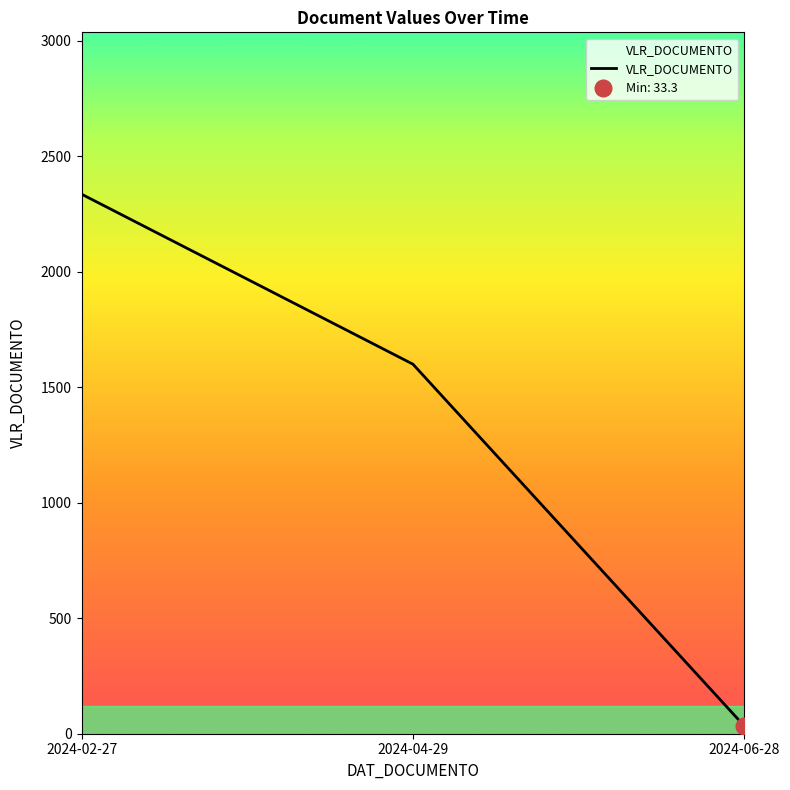

What is the label of the 2nd point from the right?

2024-04-29